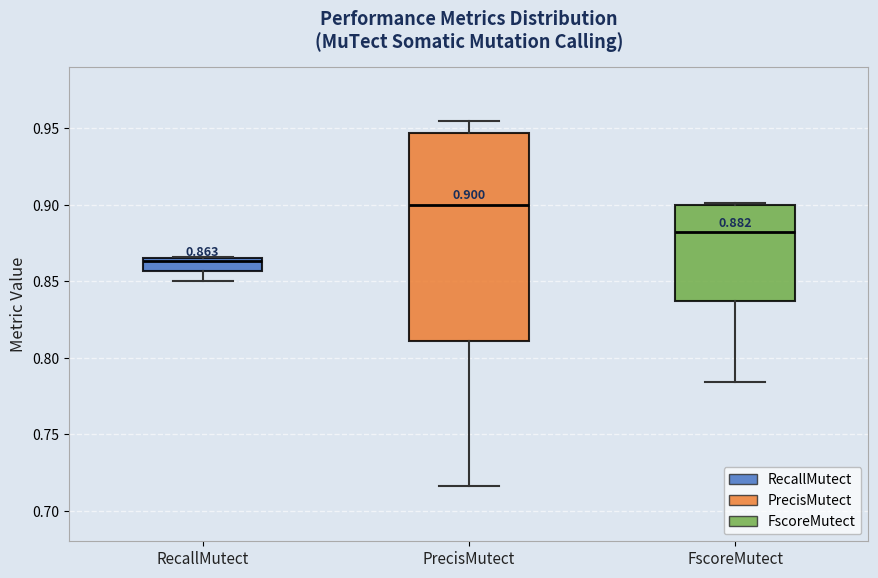

Which box's median line is the lowest?

RecallMutect